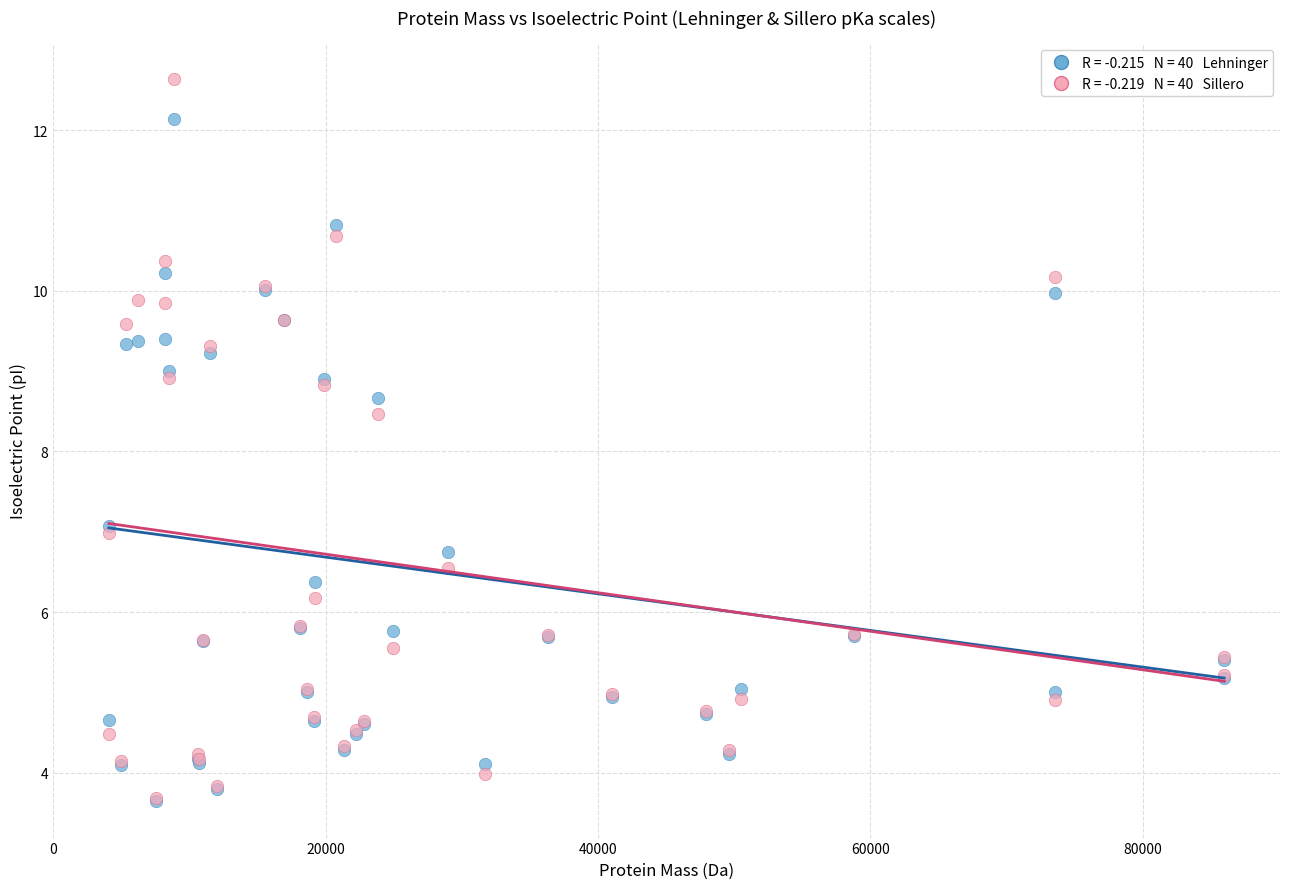

Across all series, what Y value is closest to 8?

8.5